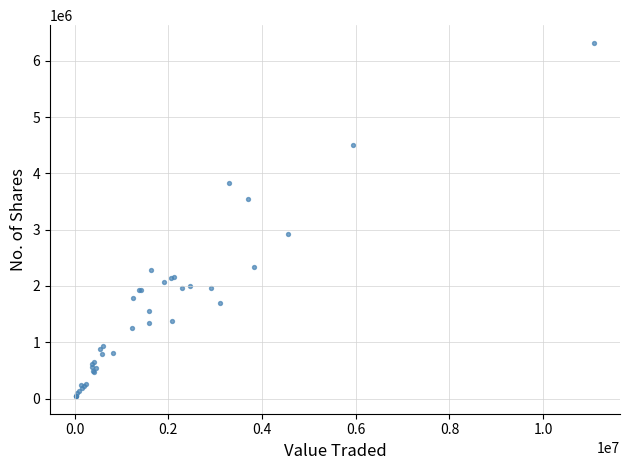

What Y value in the scatter plot is closest to 3182156?

2930586